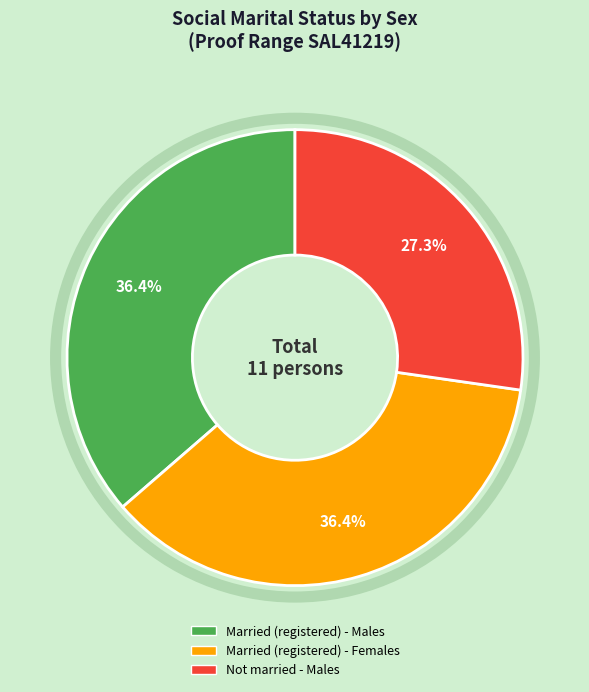

Does any single category account for the majority?

No